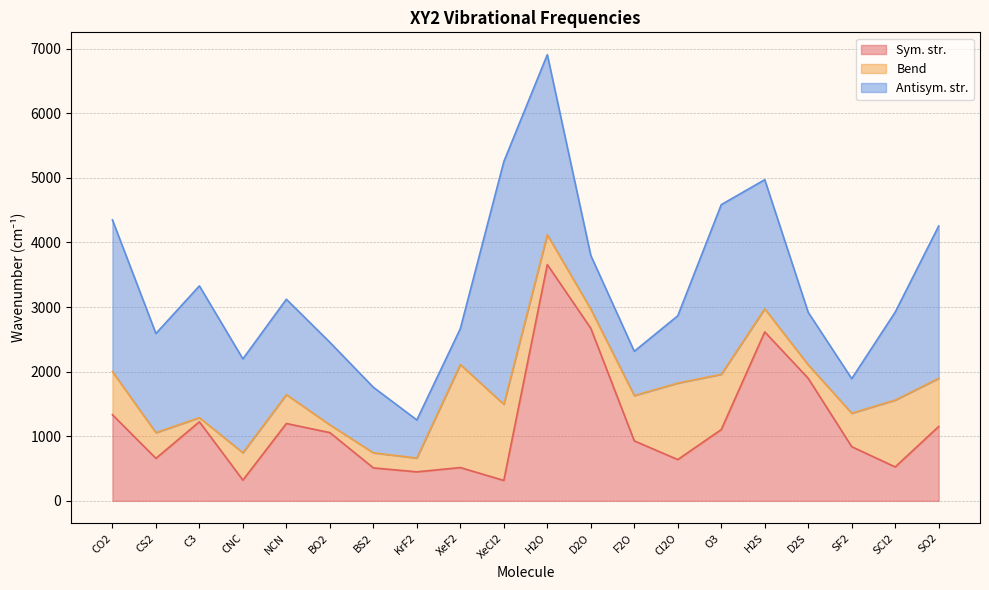

How many lines are shown in the chart?

3